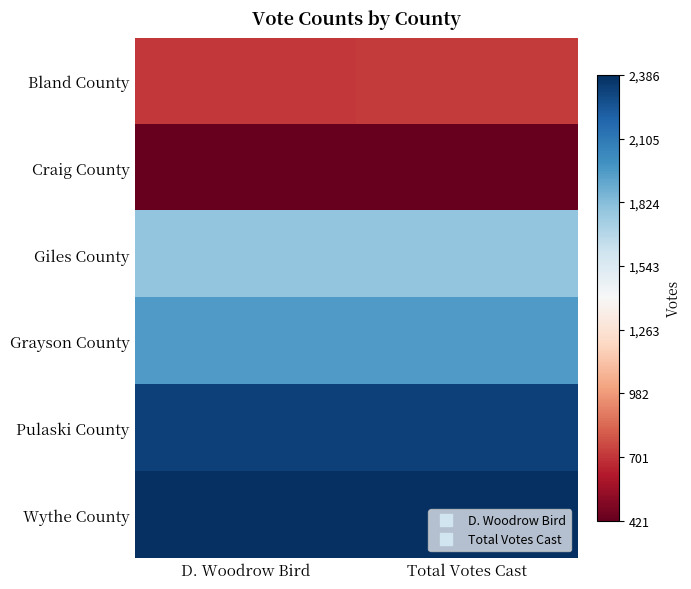

What is the spread (max minus min) of values at D. Woodrow Bird?

1965